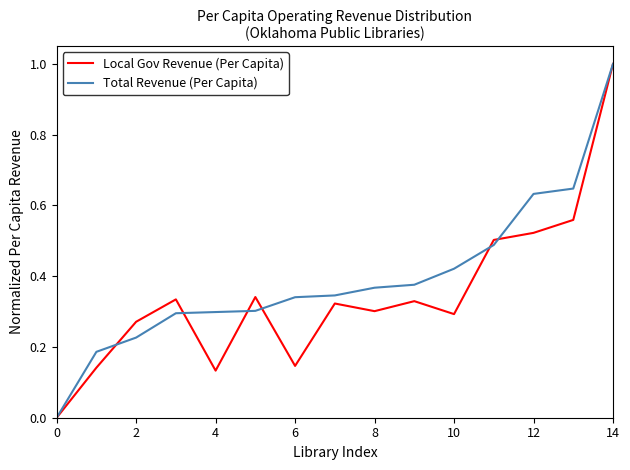

True or false: Total Revenue (Per Capita) and Local Gov Revenue (Per Capita) intersect in this chart.

True